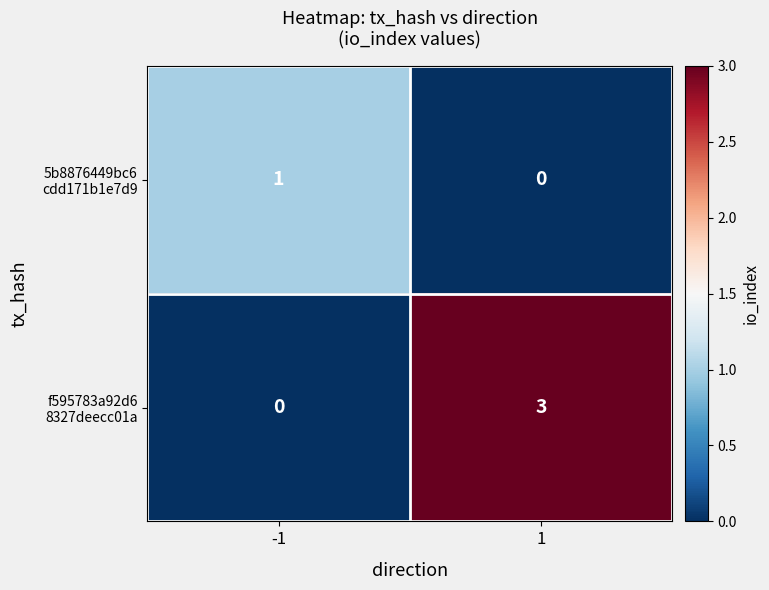

What is the spread (max minus min) of values at 1?

3